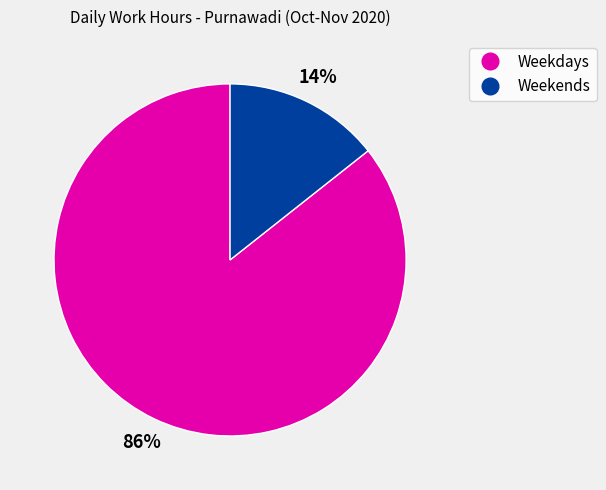

How many slices are in this pie chart?

2